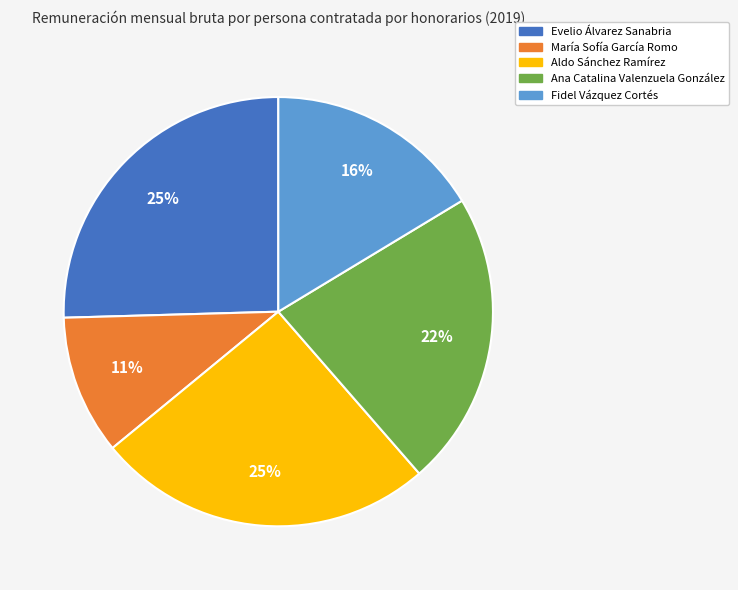

To the nearest percent, what is the average slice percentage?

20%